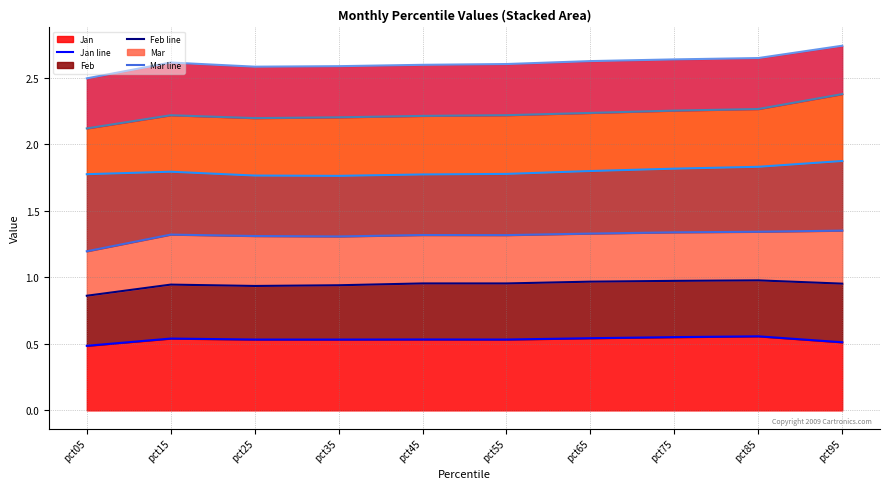

True or false: Jul line and Mar line cross at least once.

False